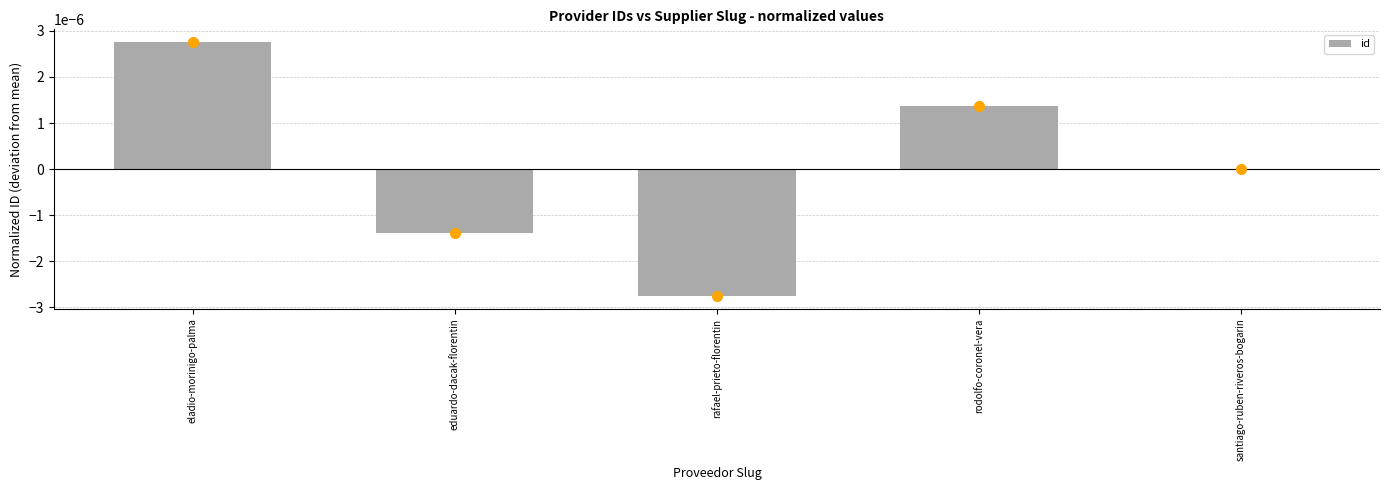

The chart shows a value of 0.0 at rodolfo-coronel-vera. True or false?

True